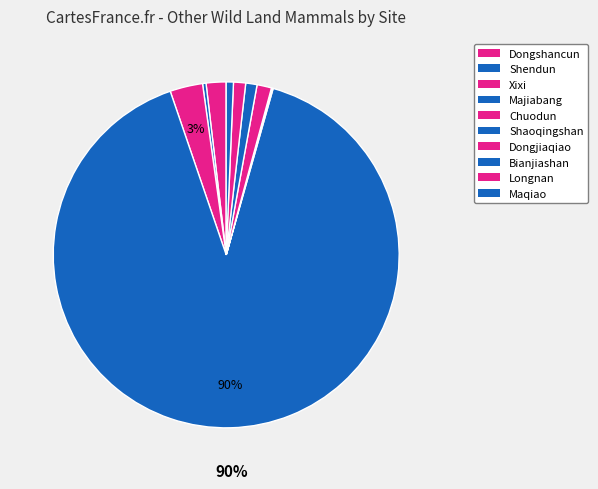

Is it true that Chuodun is 1% of the pie?

False